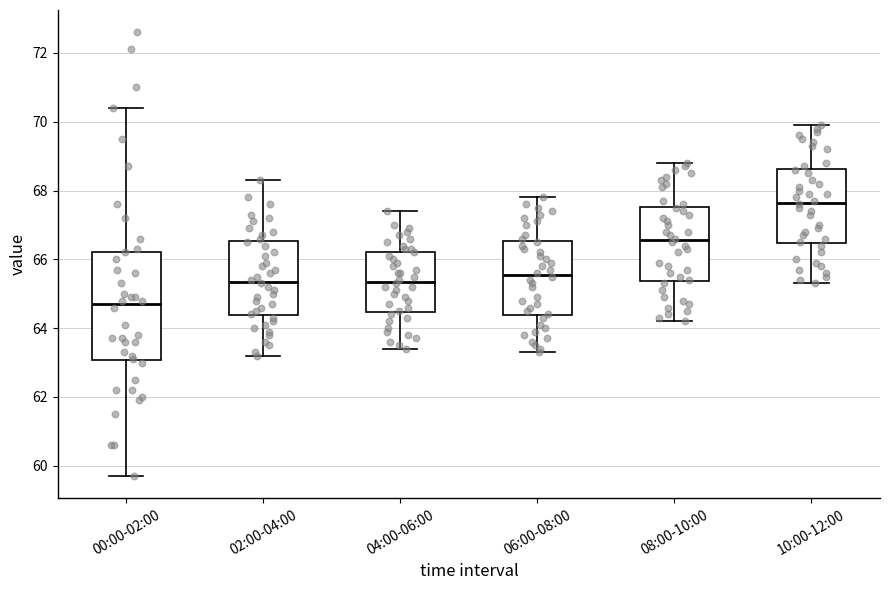

Comparing the boxes themselves (not the whiskers), which one is the tallest?

00:00-02:00